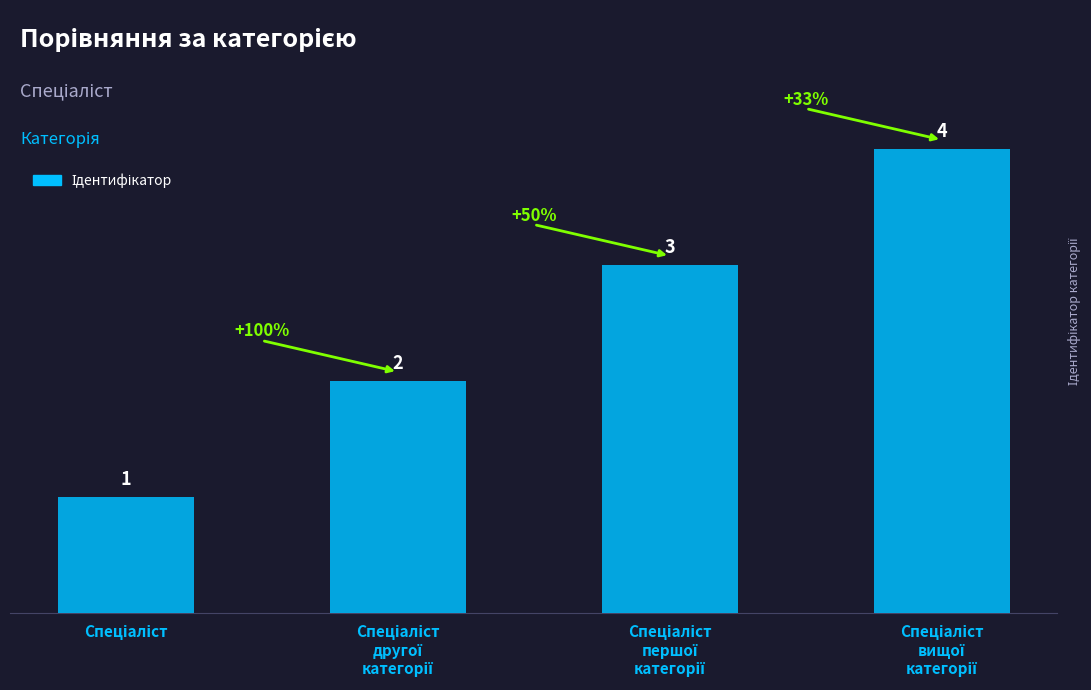

How many values are between 2 and 4?

3